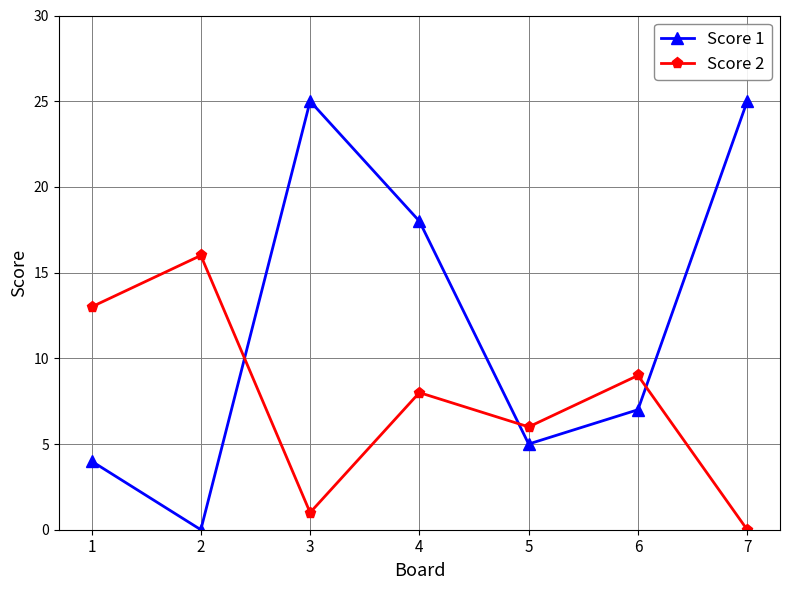

The Score 2 series shows 13 at 1. True or false?

True